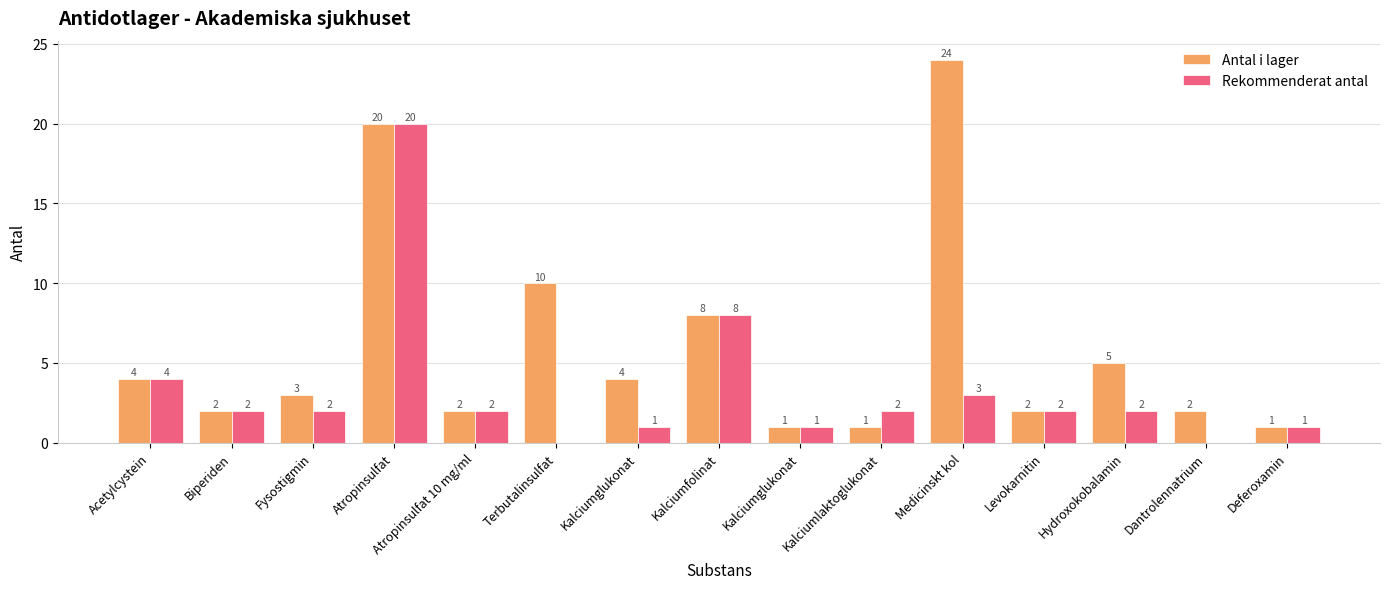

Are the bars grouped side by side (vs. stacked)?

Yes